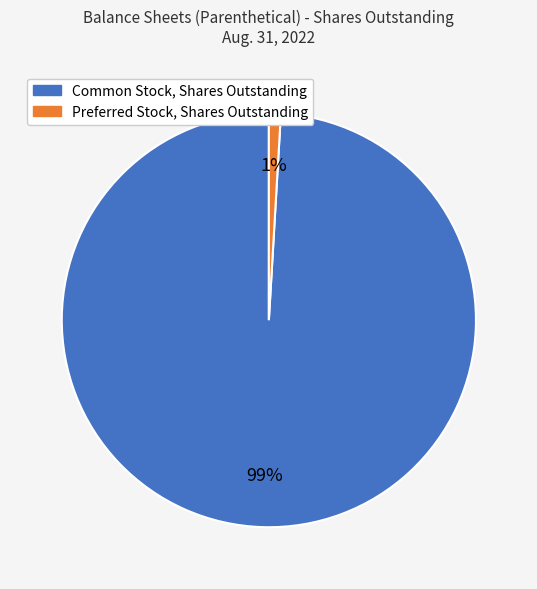

True or false: Preferred Stock, Shares Outstanding accounts for 16% of the total.

False